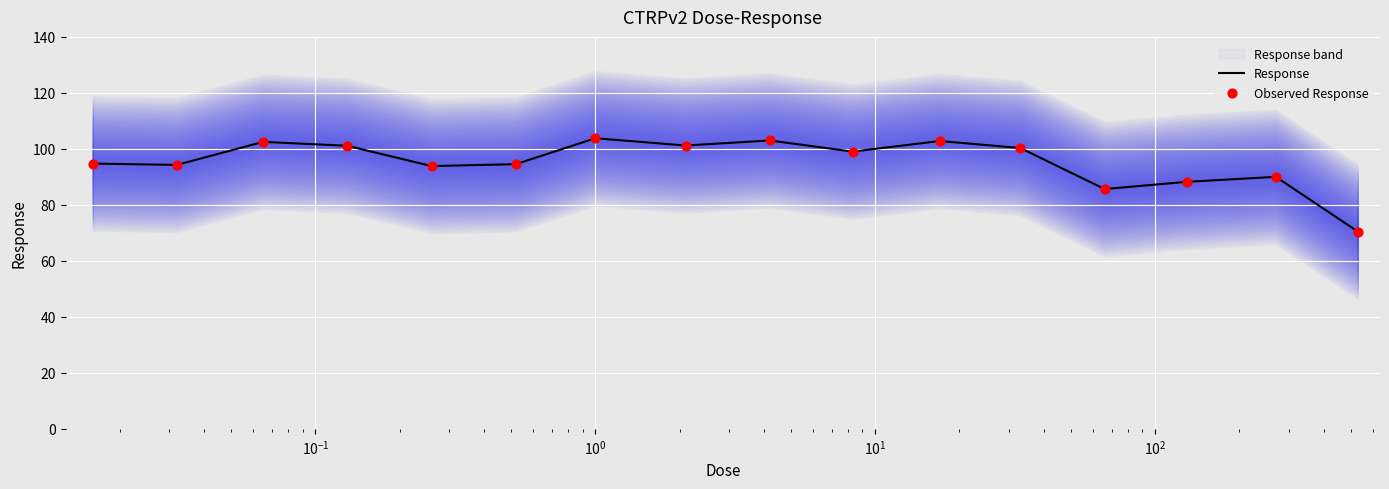

Which series contains the lowest Y value?

Response